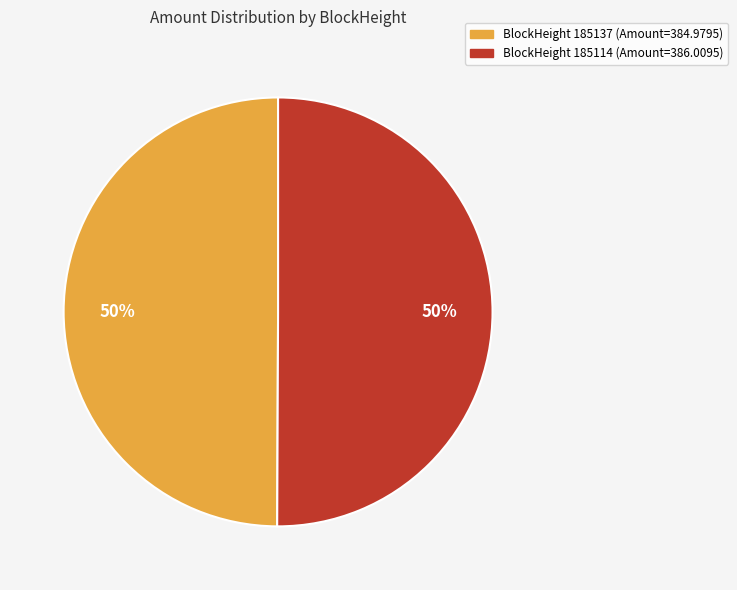

How many slices are in this pie chart?

2